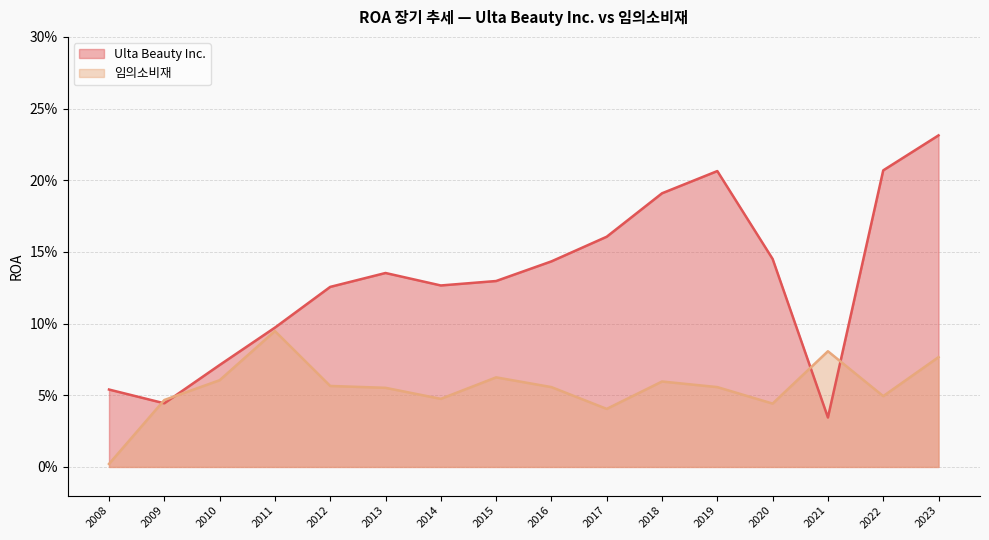

List the series in order of their overall mean, lowest first.

임의소비재, Ulta Beauty Inc.